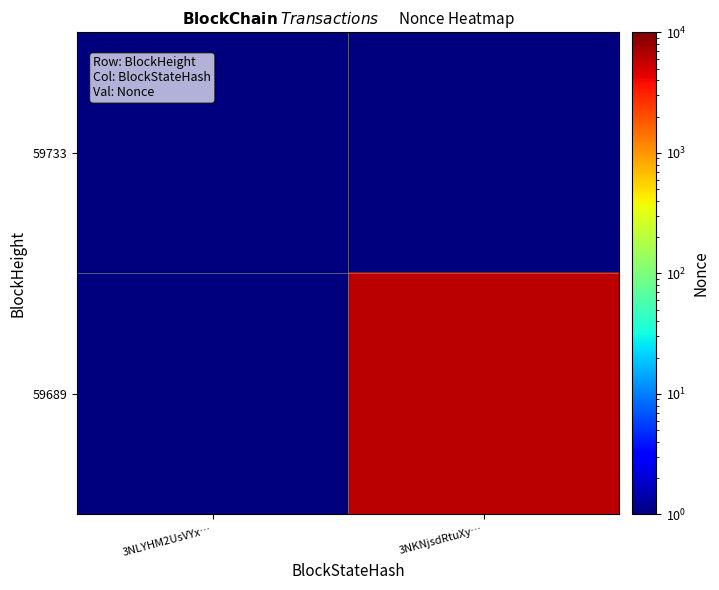

Which series has the widest spread of values?

59689